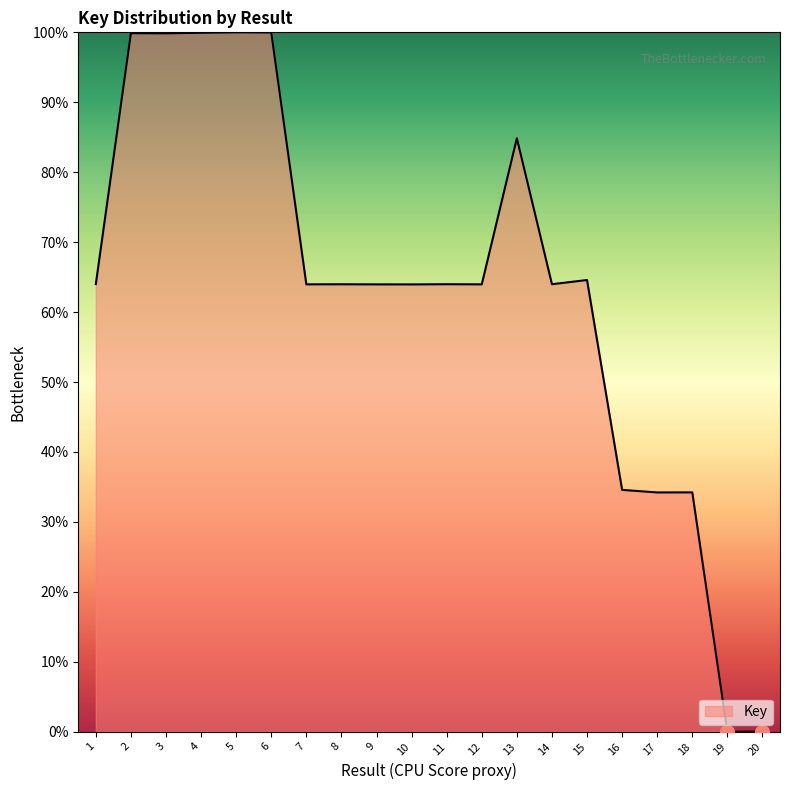

What is the ratio of the value at 5 to the value at 12?

1.6